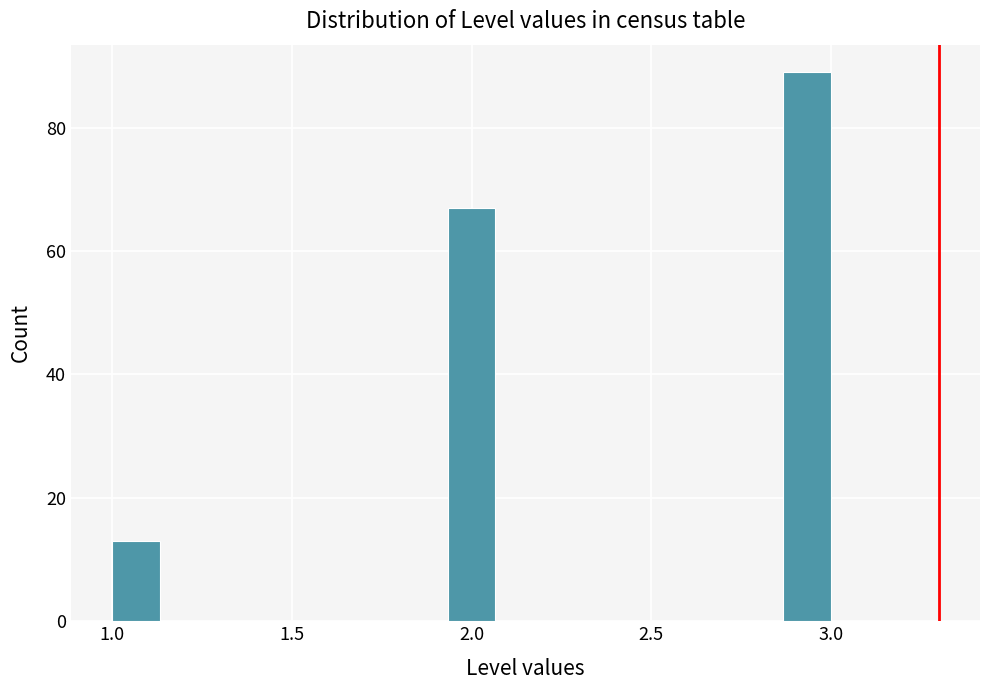

Read against the x-axis, roughly where is the centre of the tallest bar?

2.95